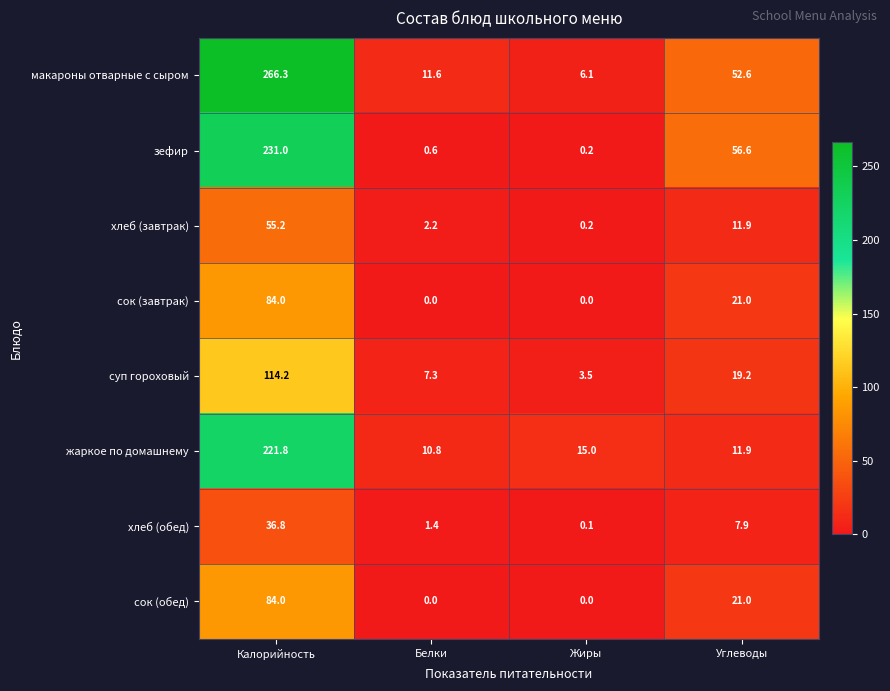

Where does the хлеб (обед) series first go above 7?

Калорийность